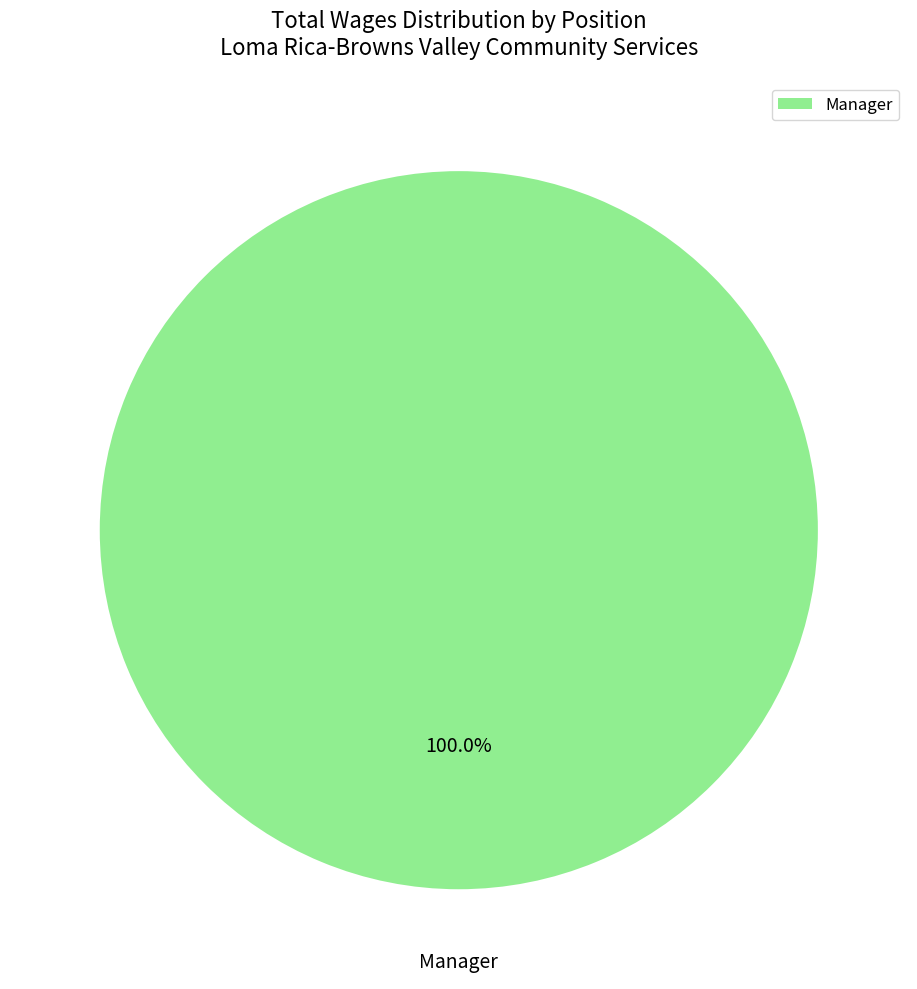

How many slices are in this pie chart?

1